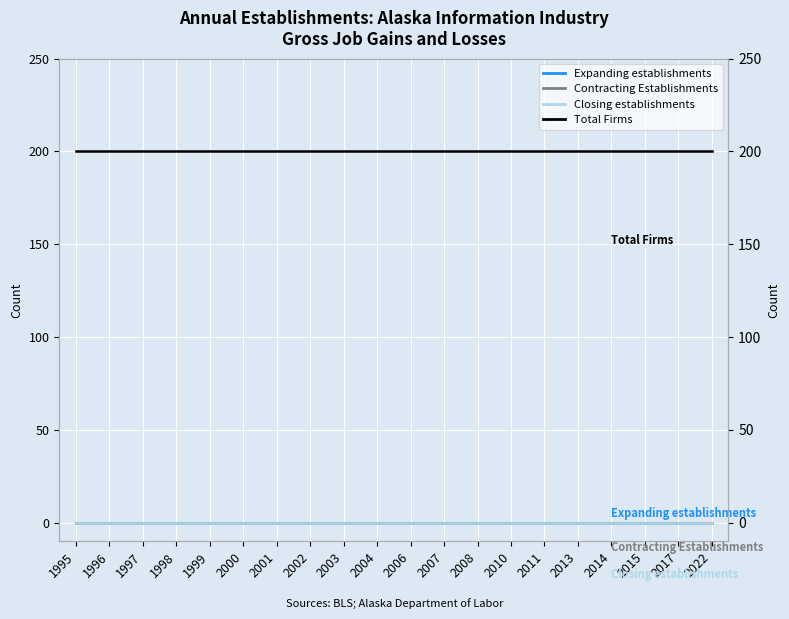

Is this an area chart (filled region under the line)?

No